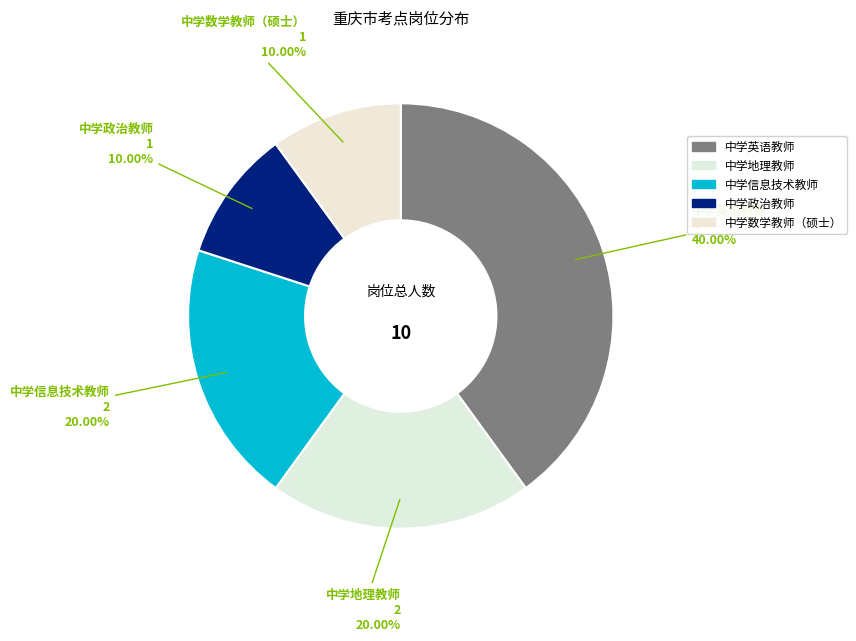

What percentage is the 中学英语教师 slice, to the nearest percent?

40%